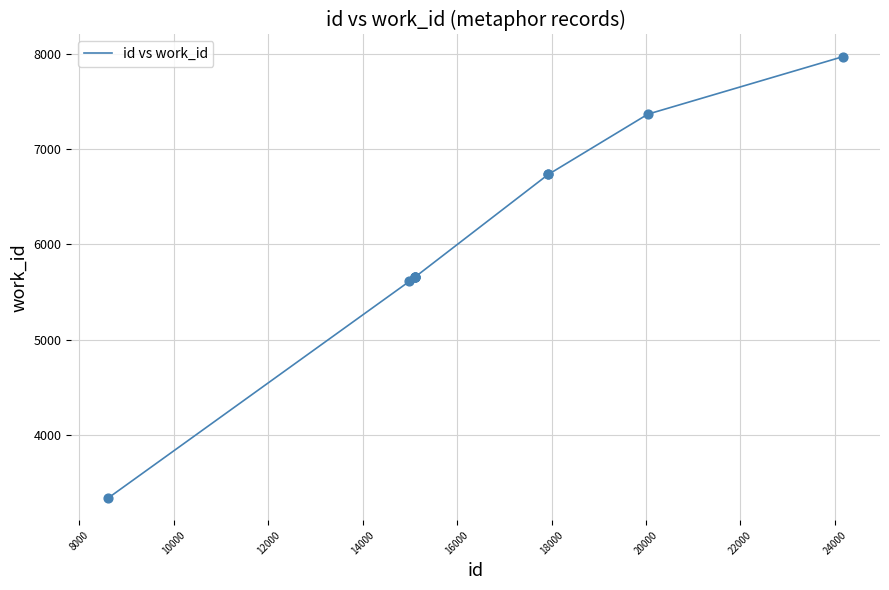

What is the maximum value shown in the chart?

7969